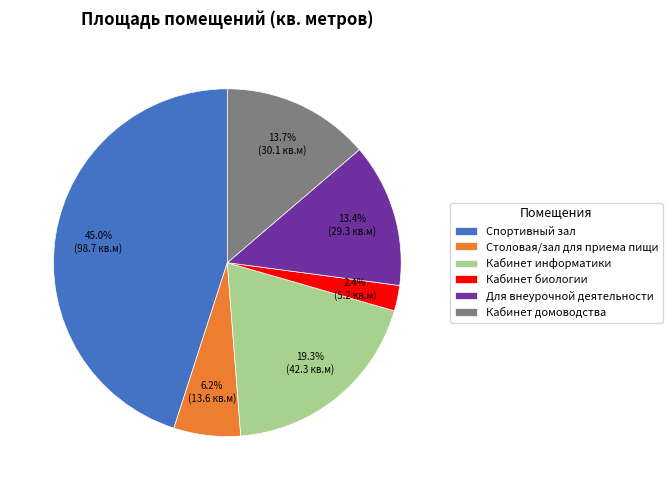

Which slice is the smallest?

Кабинет биологии